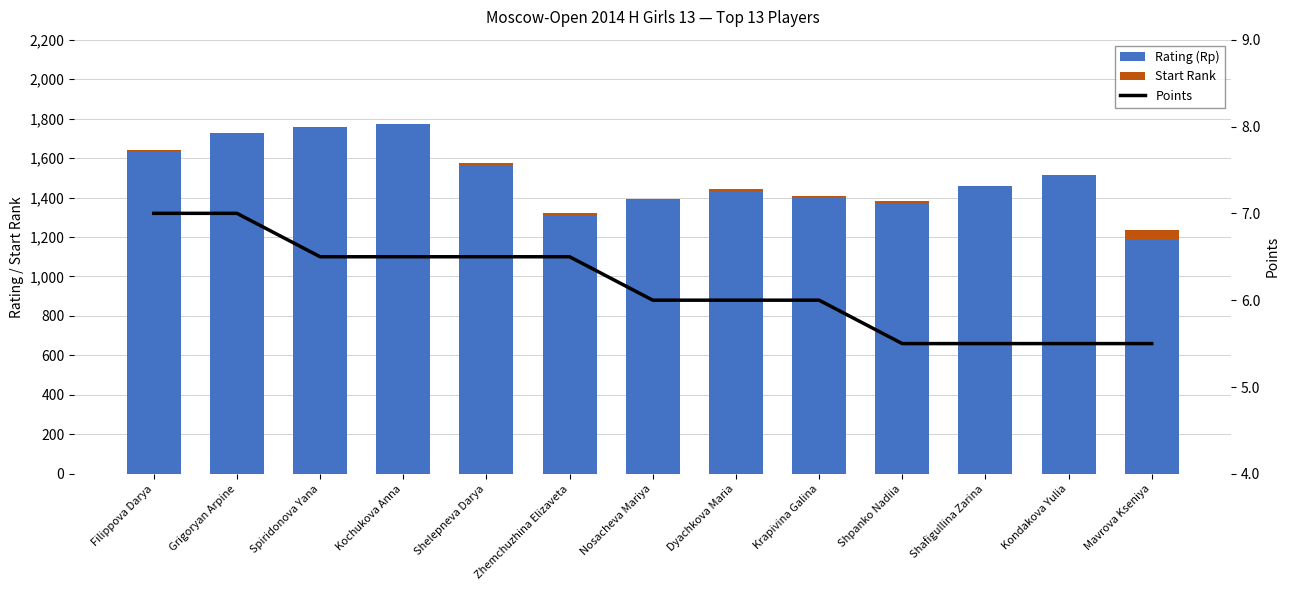

Reading left to right, transcribe all the data shown in this chart.

Rating (Rp): 1629.0	1721.0	1752.0	1771.0	1564.0	1310.0	1390.0	1432.0	1403.0	1370.0	1459.0	1512.0	1190.0
Start Rank: 11.0	8.0	7.0	1.0	13.0	10.0	5.0	9.0	6.0	14.0	2.0	4.0	44.0
Points: 7.0	7.0	6.5	6.5	6.5	6.5	6.0	6.0	6.0	5.5	5.5	5.5	5.5